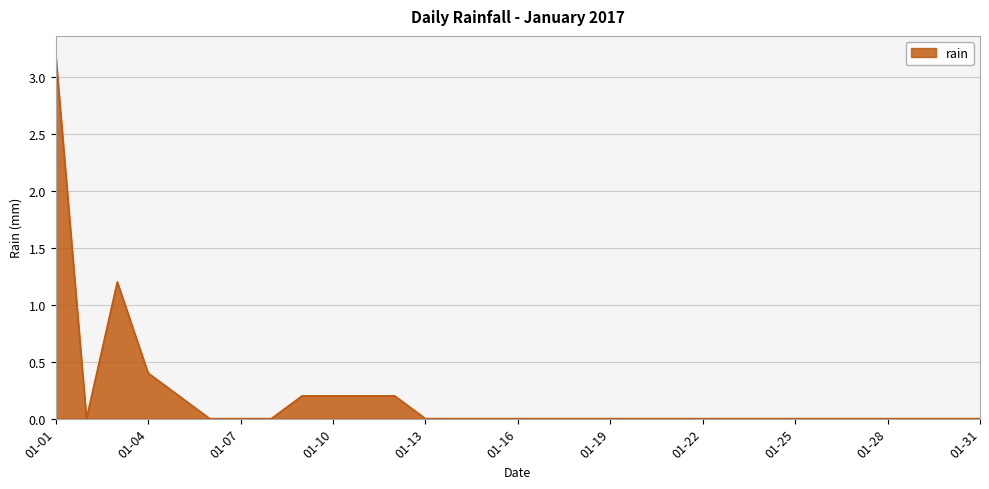

What is the maximum value shown in the chart?

3.2